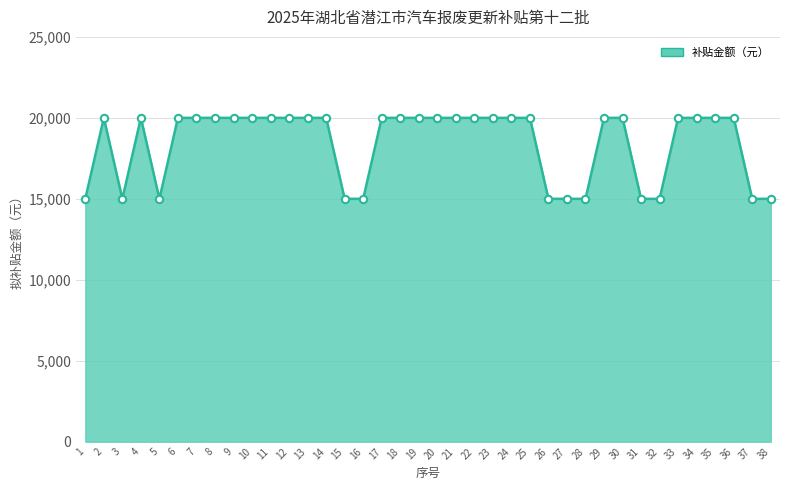

Approximately how many times larger is the value at 11 compared to 22?

1.0